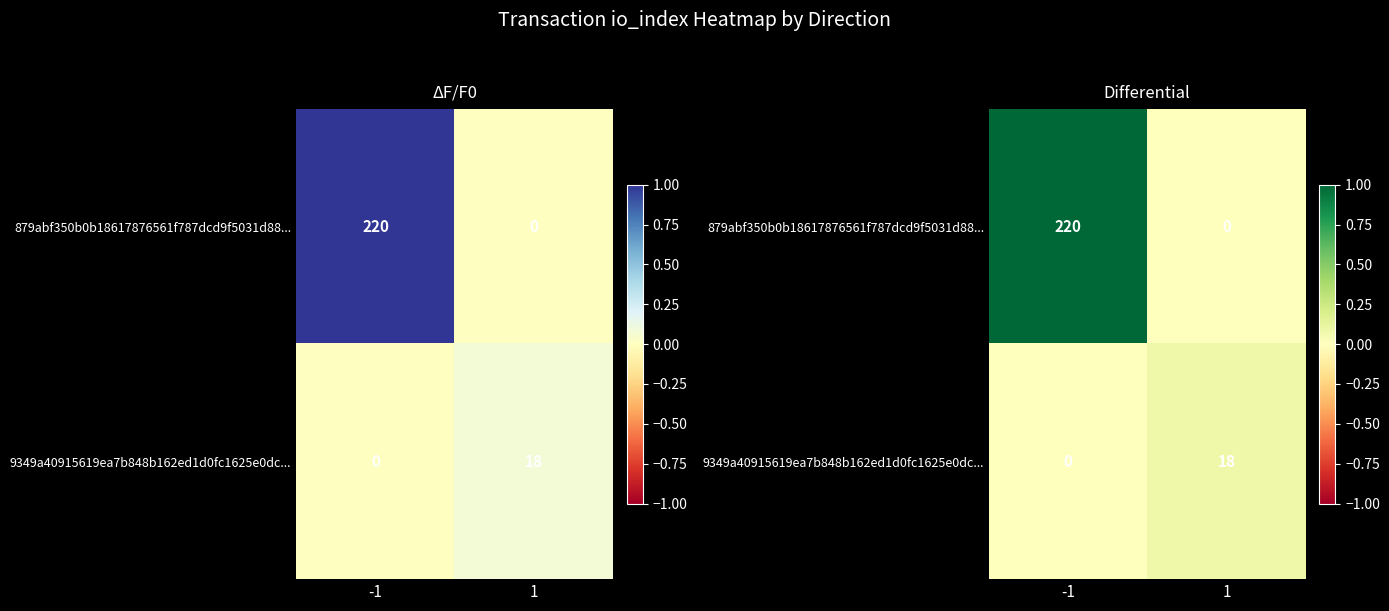

List the labels in order of 879abf350b0b18617876561f787dcd9f5031d88... value, largest first.

-1, 1